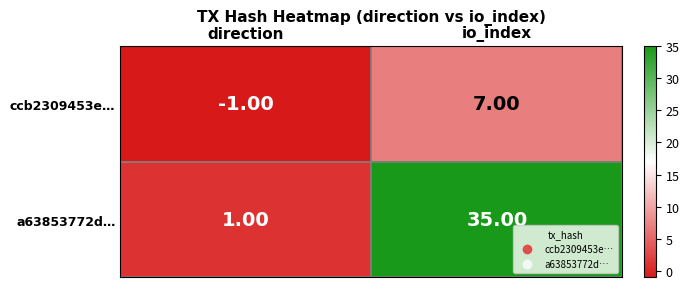

What is the average value of the a63853772d… series?

18